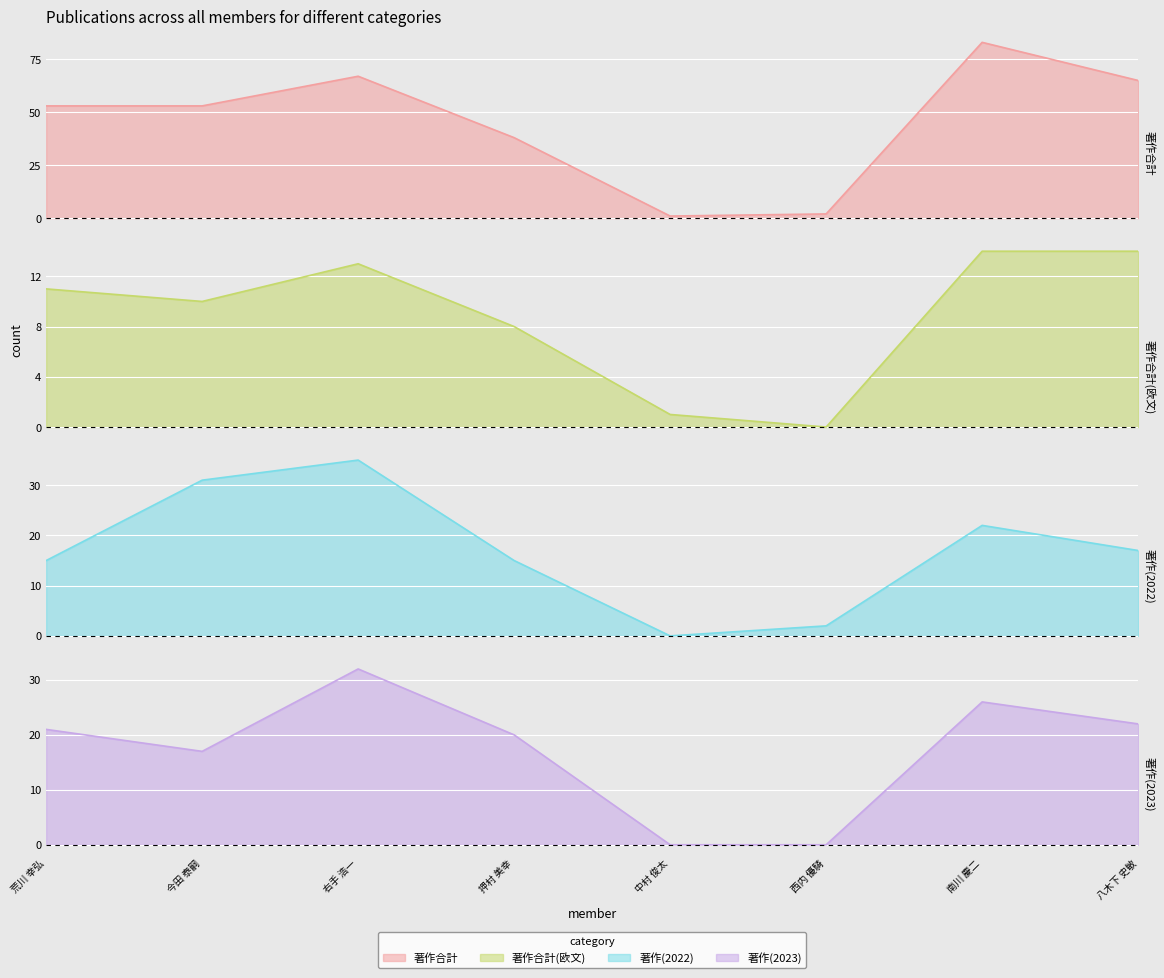

What is the label of the 2nd point from the right?

南川 慶二